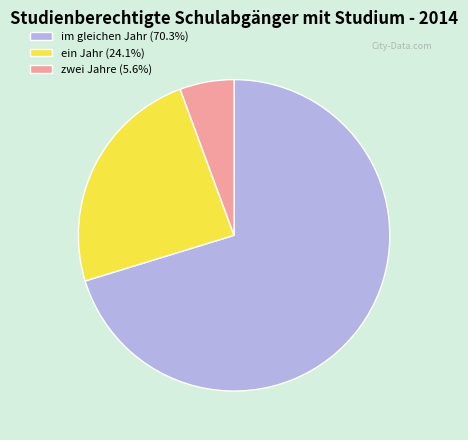

Is the sum of im gleichen Jahr (70.3%) and ein Jahr (24.1%) greater than half?

Yes